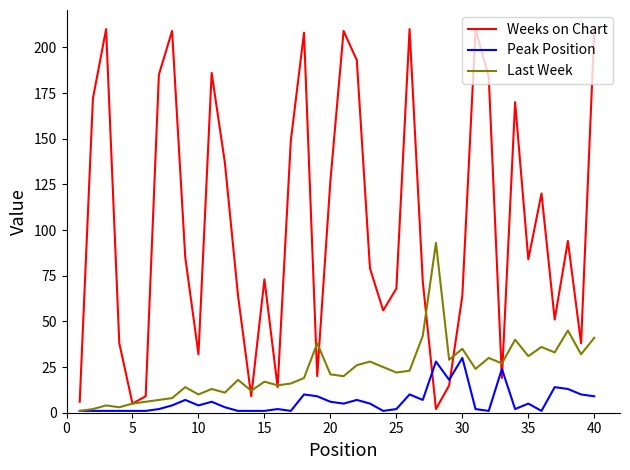

After their last crossing, which series has the higher values: Weeks on Chart or Peak Position?

Weeks on Chart